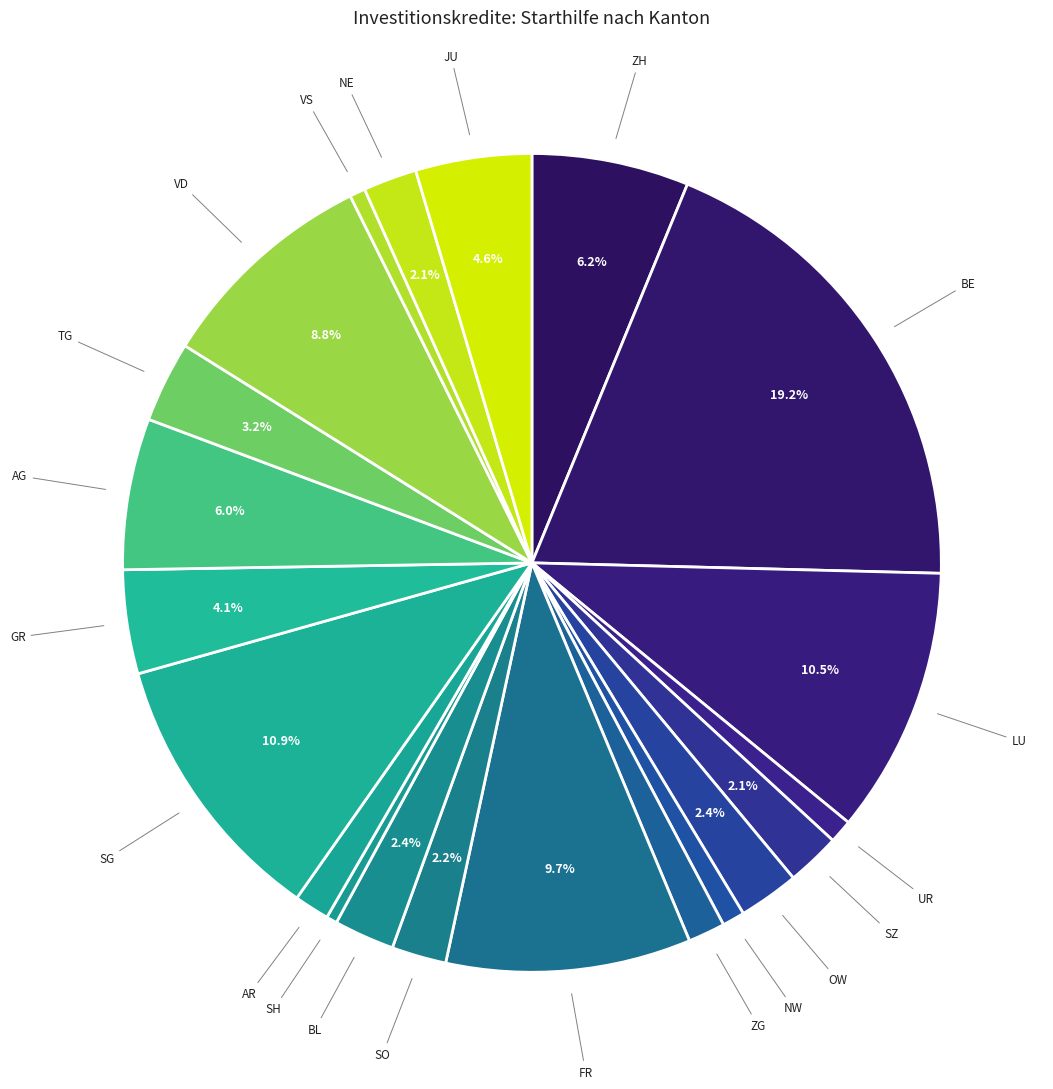

True or false: SG accounts for 11% of the total.

True